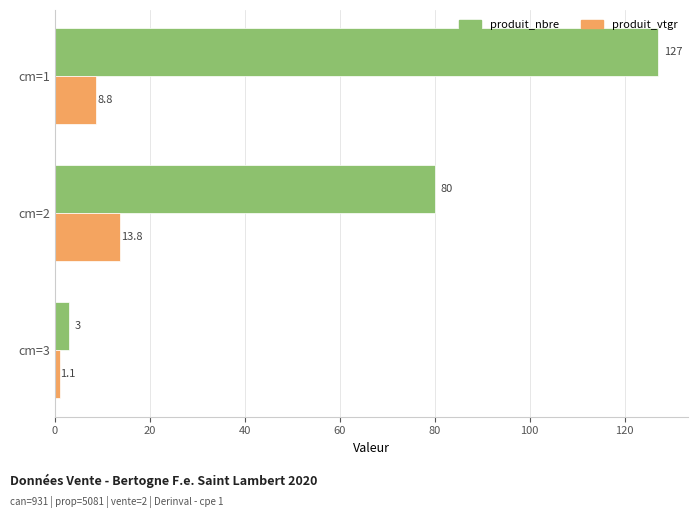

What is the difference between the second highest and minimum values in the produit_vtgr series?

7.7